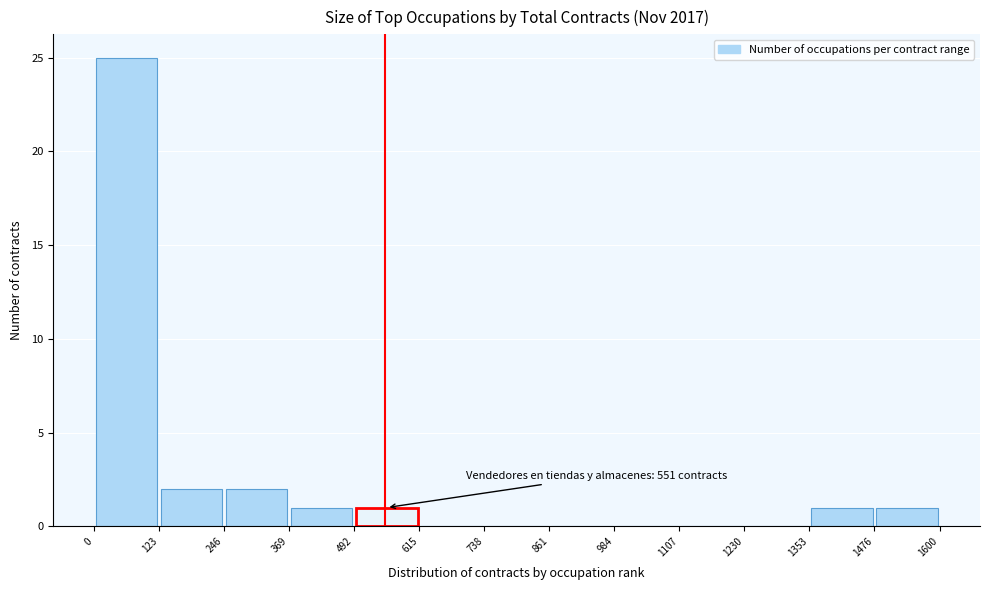

Over which range of the x-axis is the bar tallest?

0 to 123